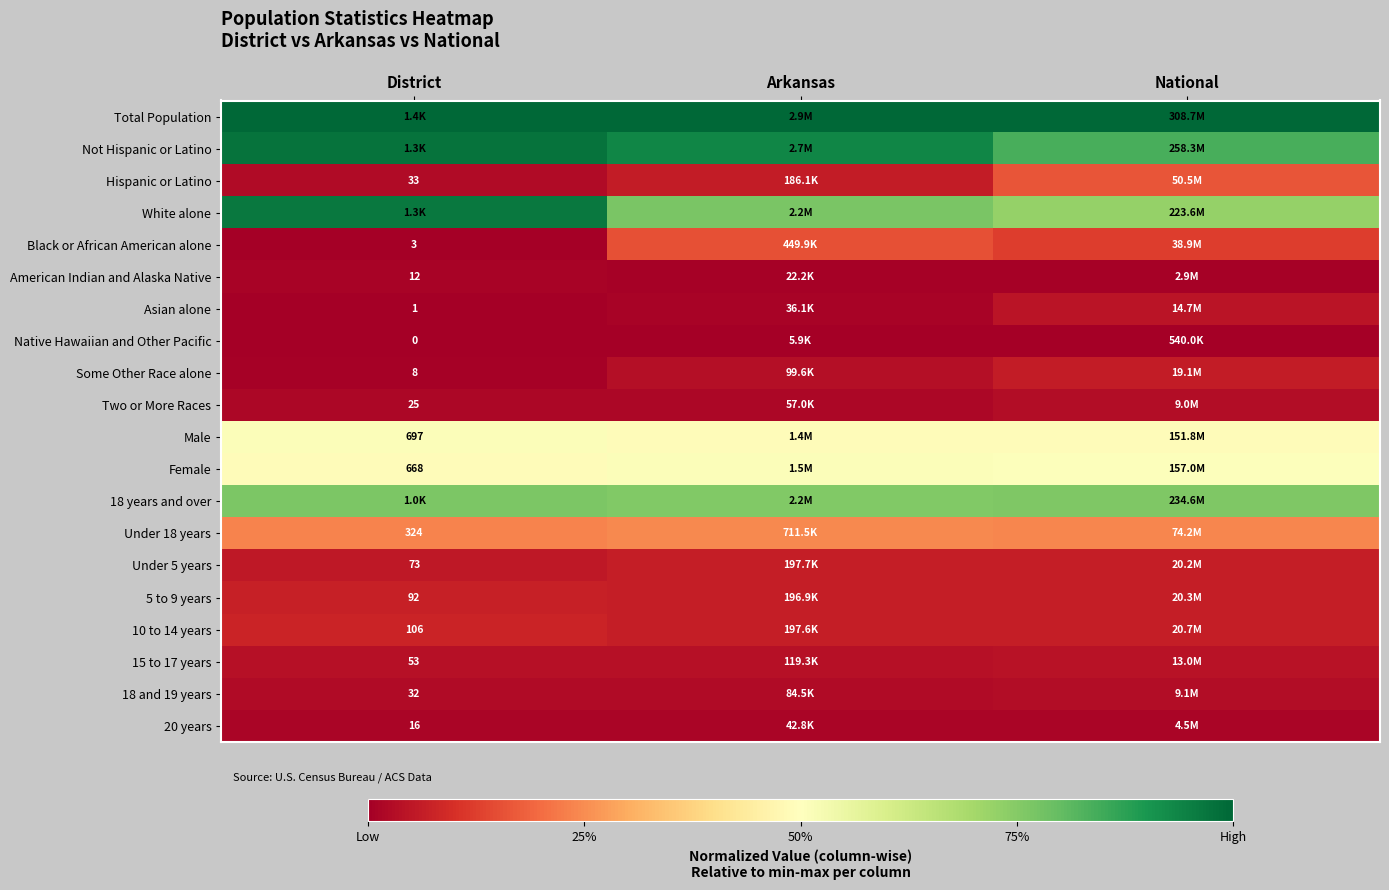

The 20 years series shows 0.0 at Arkansas. True or false?

True